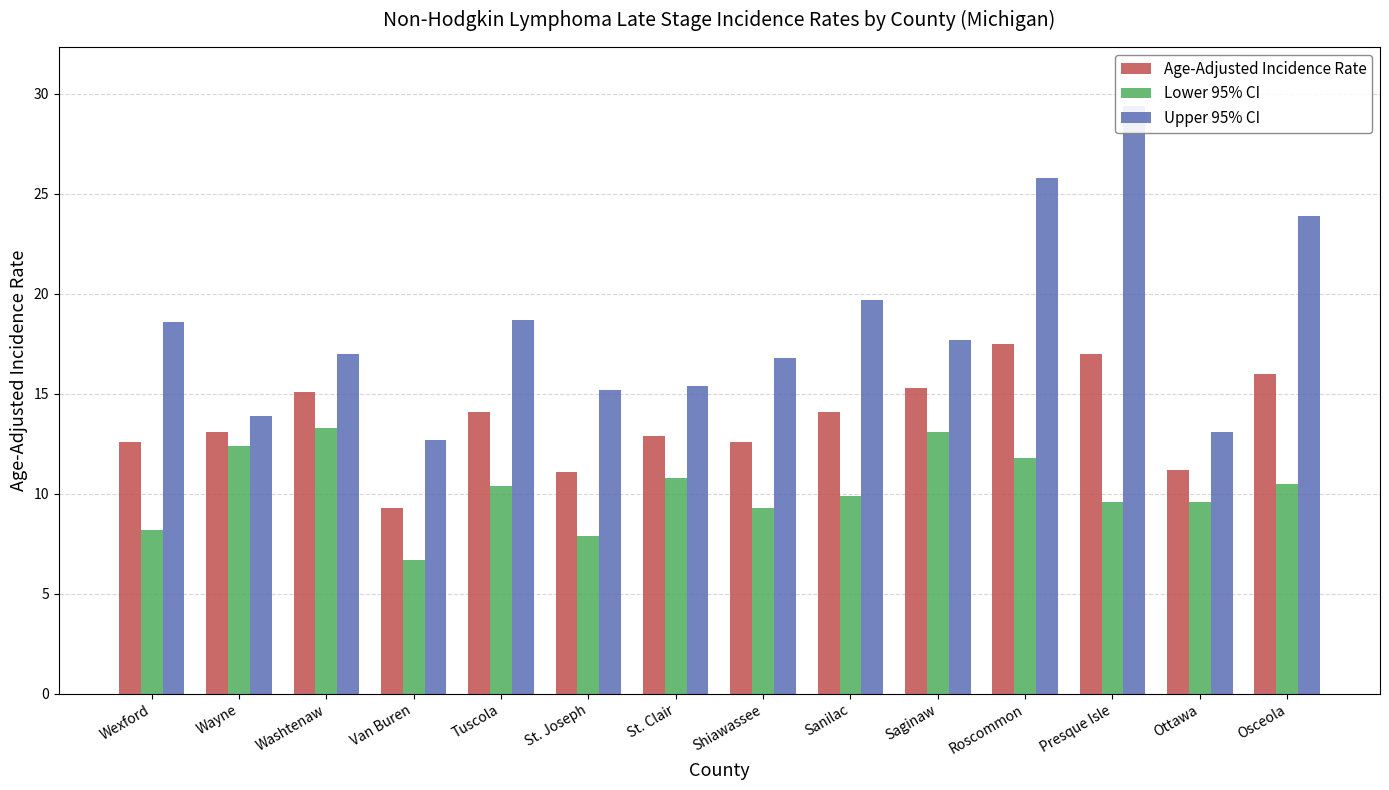

Where does the Upper 95% CI series first go above 17?

Wexford